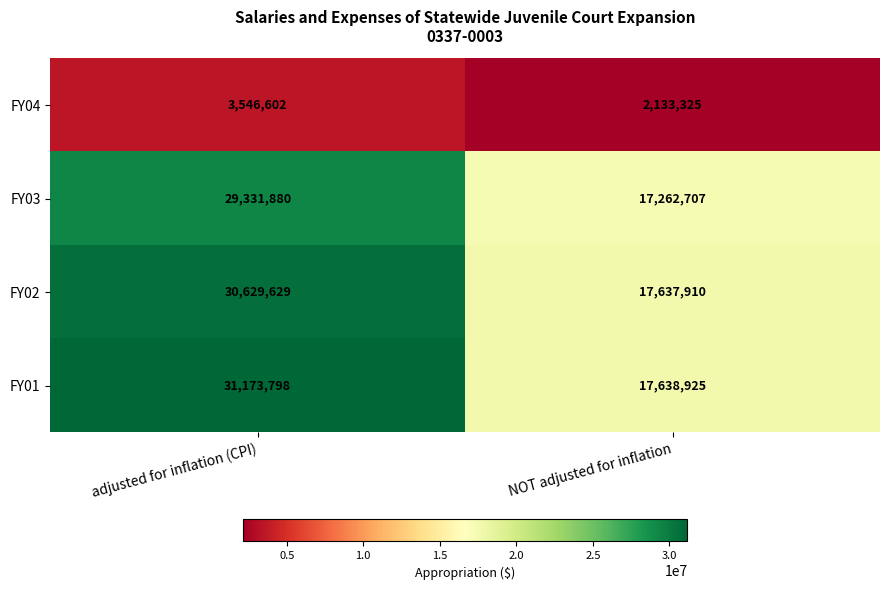

Which series has the largest range (max minus min)?

FY01